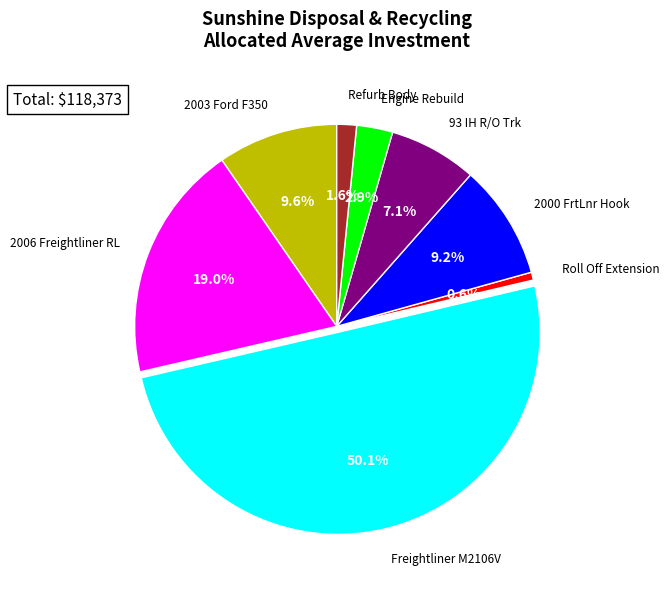

To the nearest percent, what is the combined percentage of 93 IH R/O Trk and 2003 Ford F350?

17%